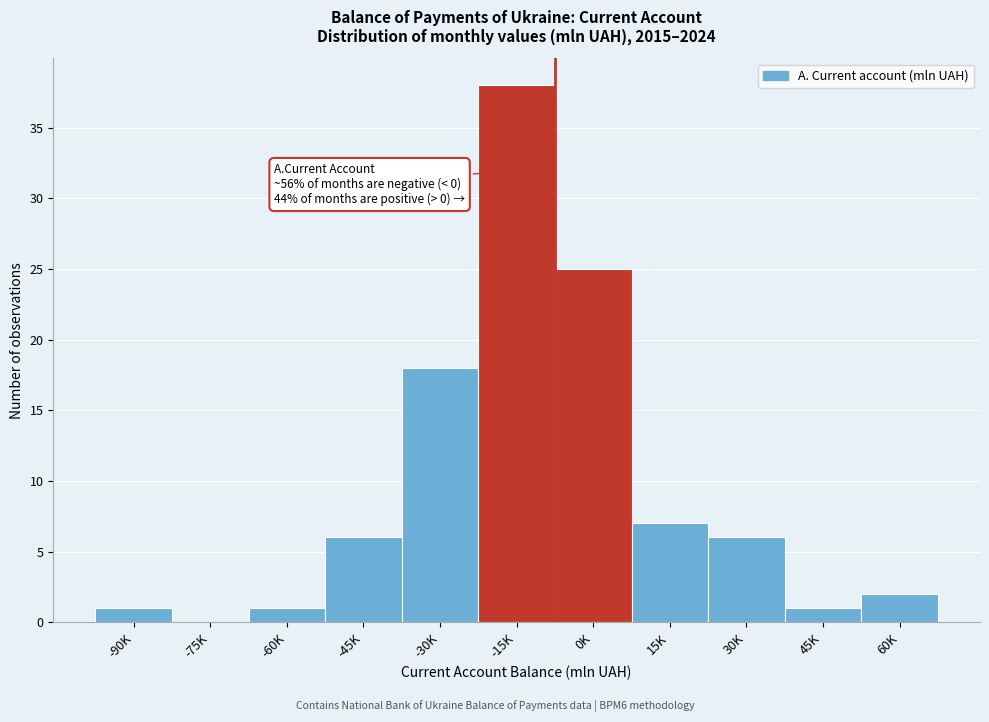

Reading left to right, what are all the values shown in this chart?

-90K=1	-75K=0	-60K=1	-45K=6	-30K=18	-15K=38	0K=25	15K=7	30K=6	45K=1	60K=2